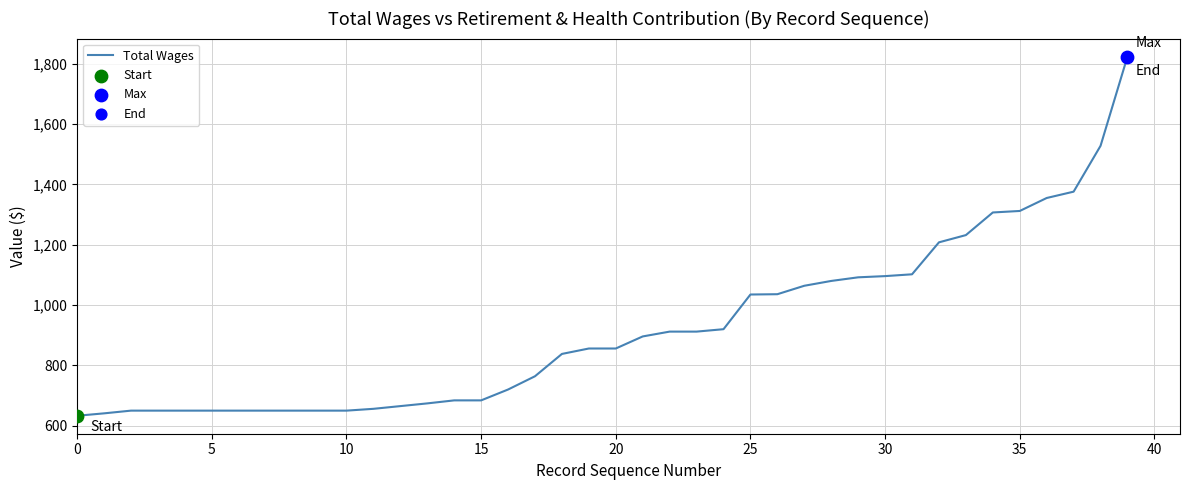

What is the minimum value shown in the chart?

633